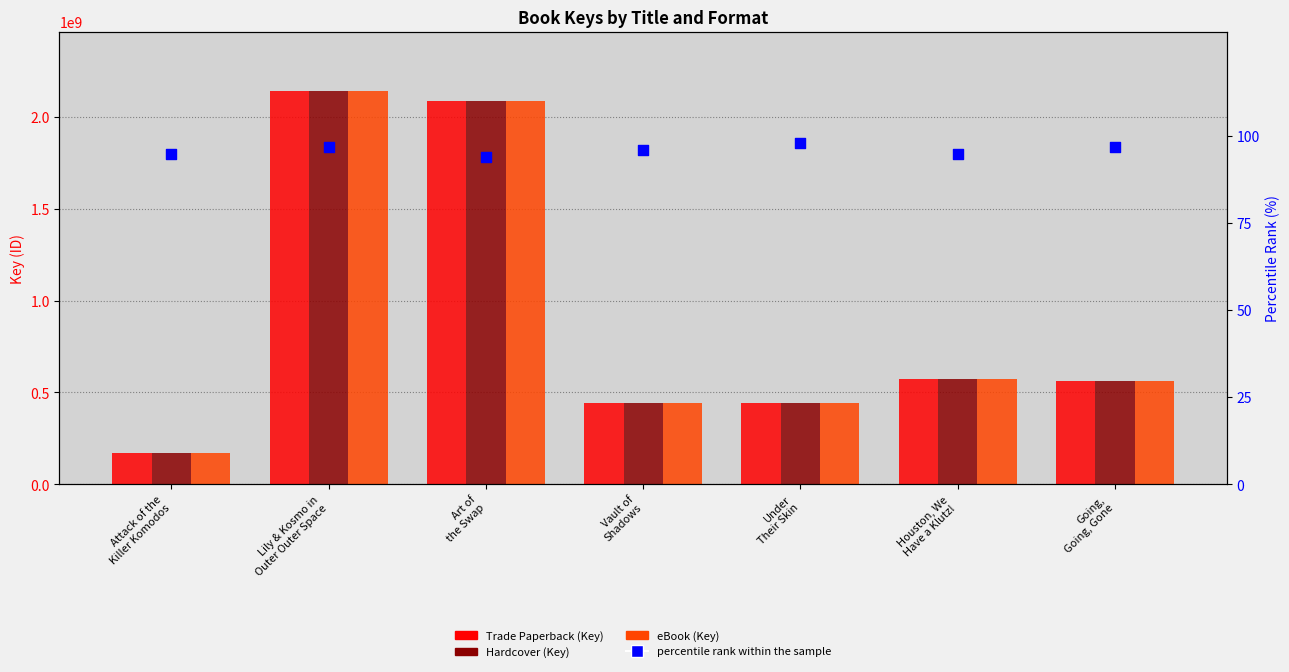

Which series contains the lowest Y value?

percentile rank within the sample